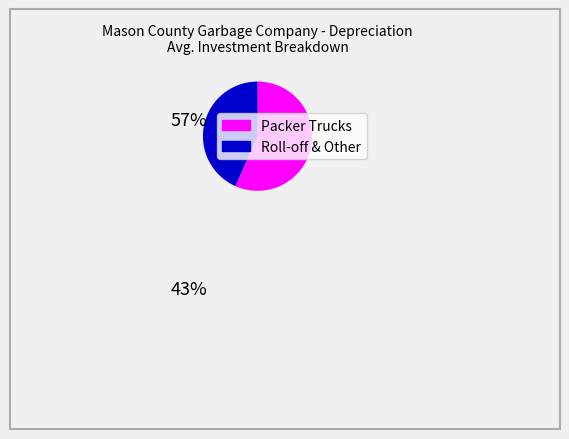

Rank the categories by value from highest to lowest.

Packer Trucks, Roll-off & Other